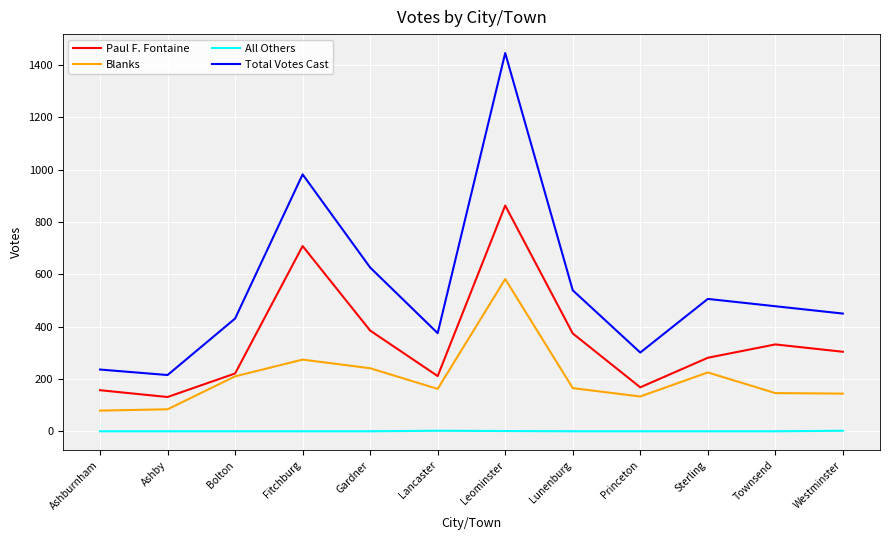

Which category has the highest value in the Paul F. Fontaine series?

Leominster